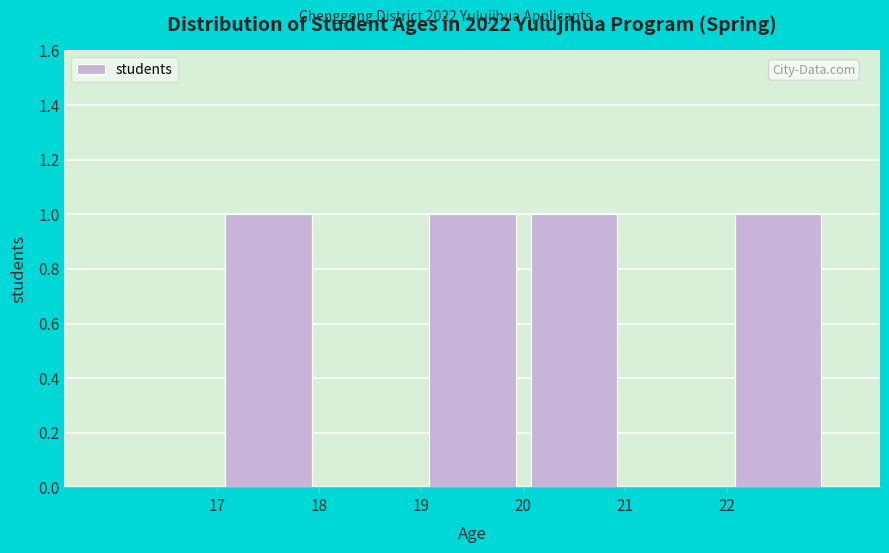

What is the height of the bar covering 20 to 21 on the x-axis? The values are not printed on the chart, so give them approximately, as read against the axis.

1